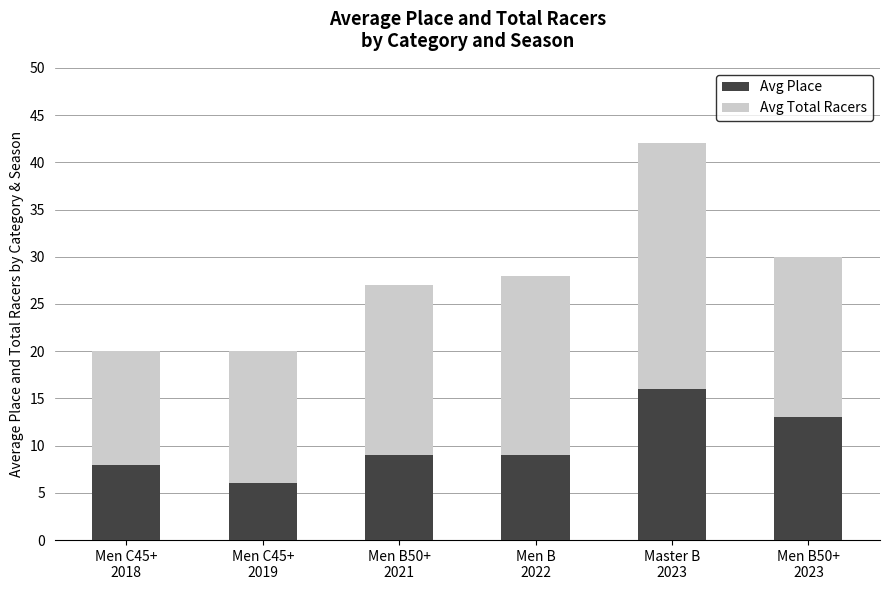

What is the average value of the Avg Place series?

10